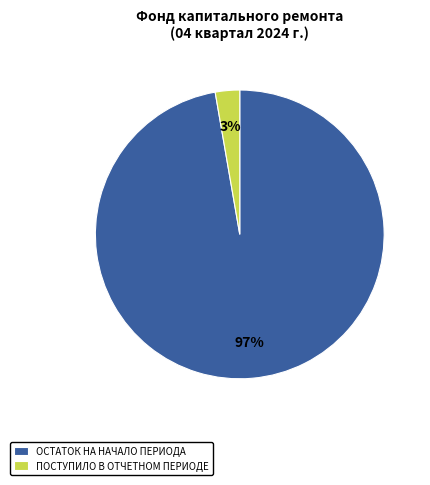

Is ОСТАТОК НА НАЧАЛО ПЕРИОДА the majority of the pie?

Yes